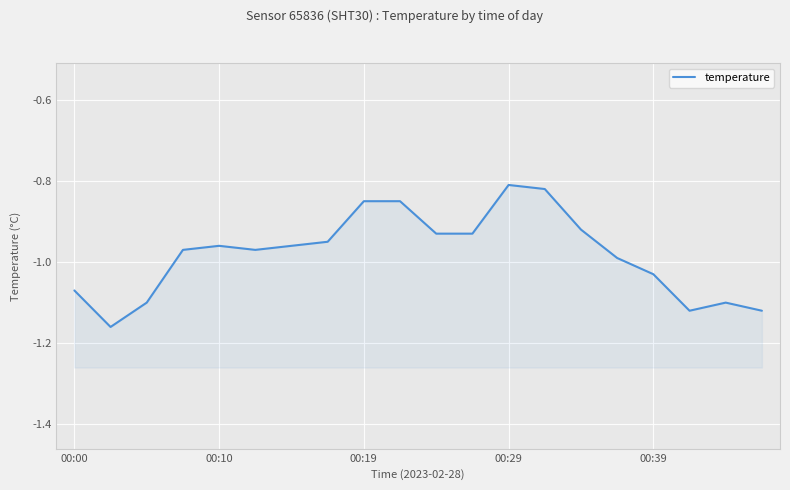

The chart shows a value of -1.6 at 00:39. True or false?

False